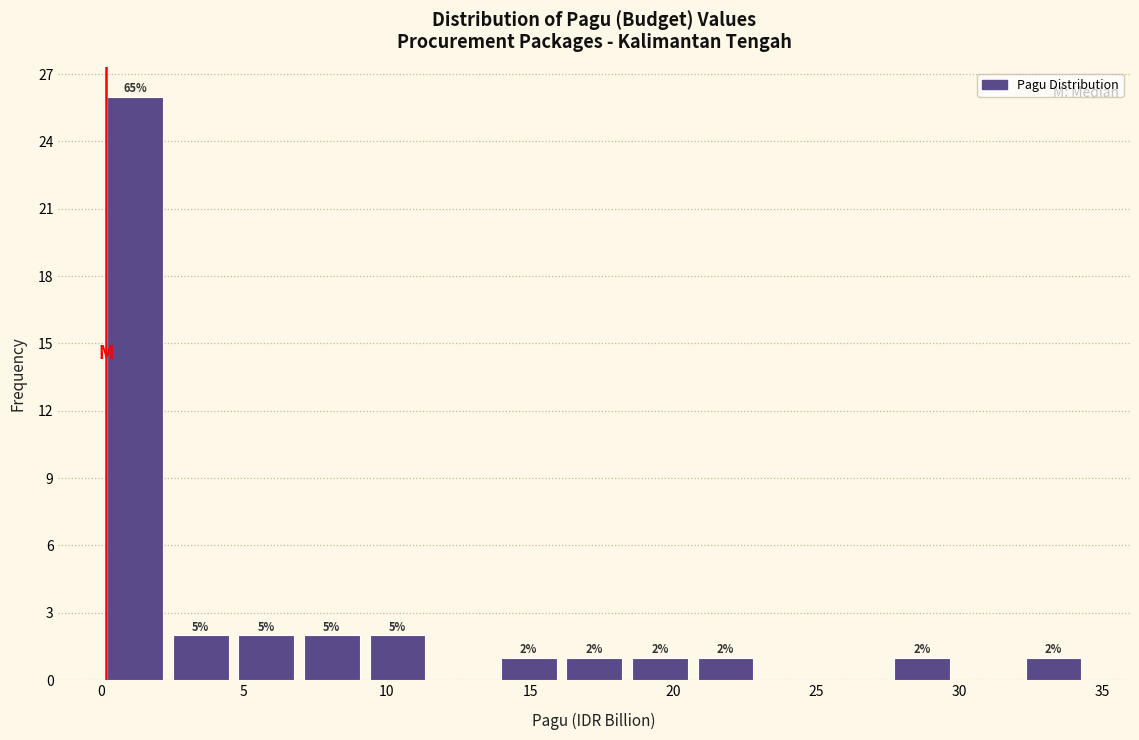

Which range on the x-axis has the tallest bar?

0.0 to 2.5